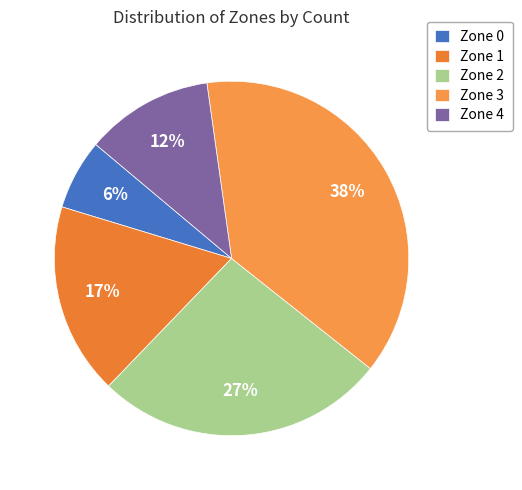

Between Zone 0 and Zone 3, which is larger?

Zone 3